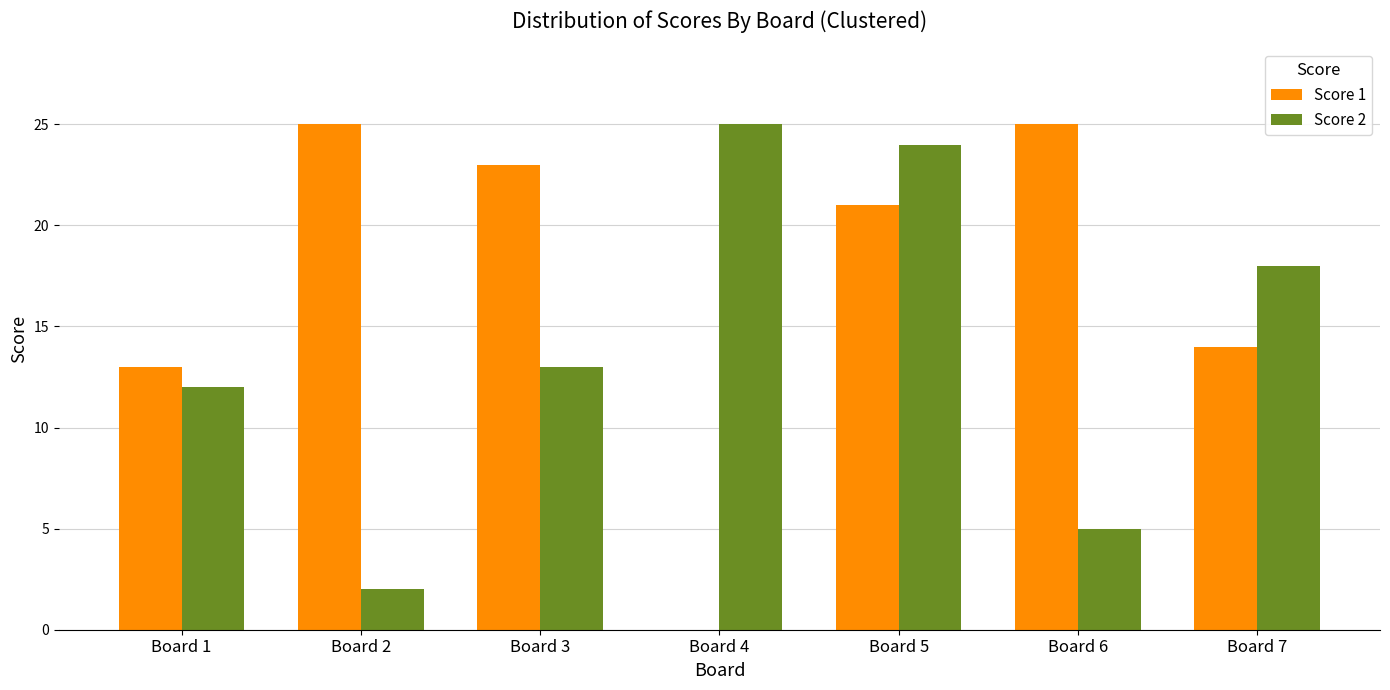

What is the total value across all series at Board 6?

30